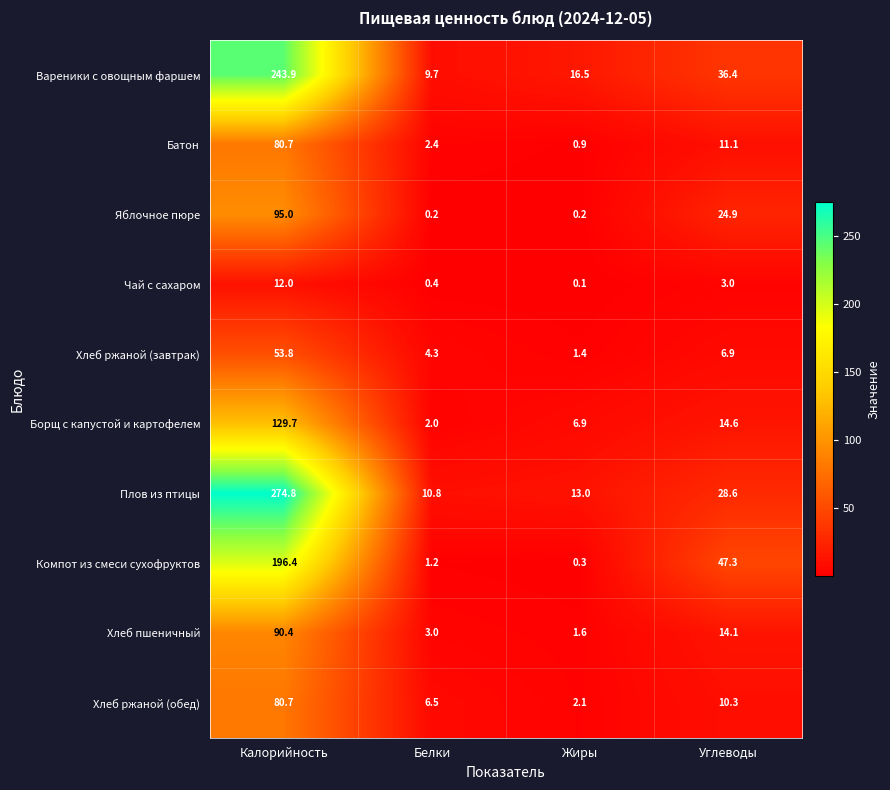

The value of Компот из смеси сухофруктов at Углеводы is 15.5. True or false?

False